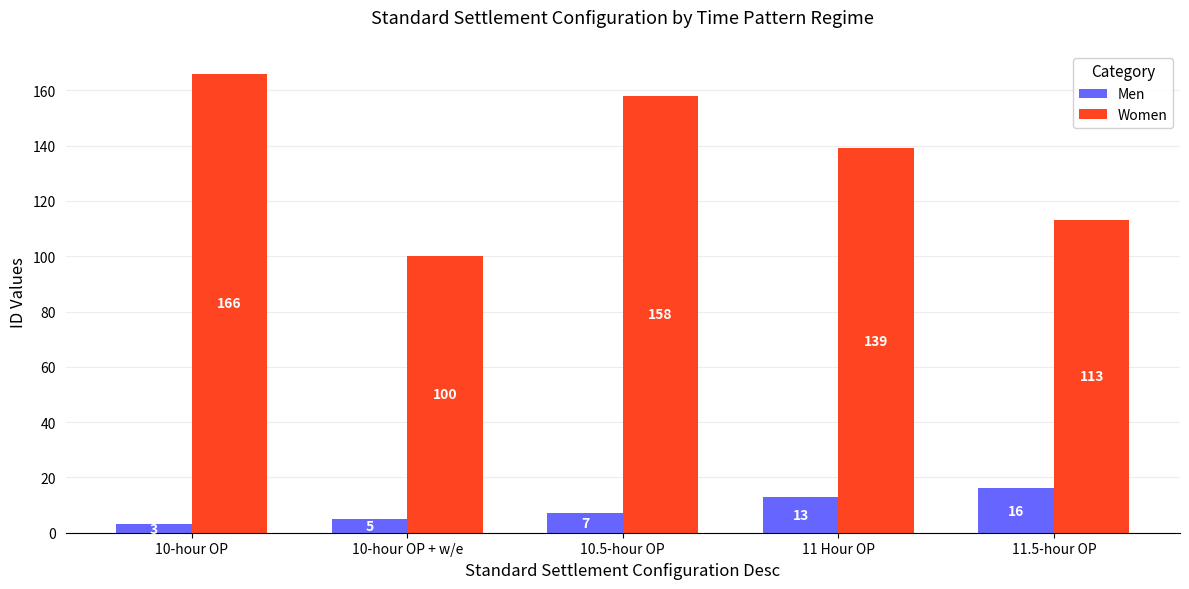

How many bars are there in each group?

2